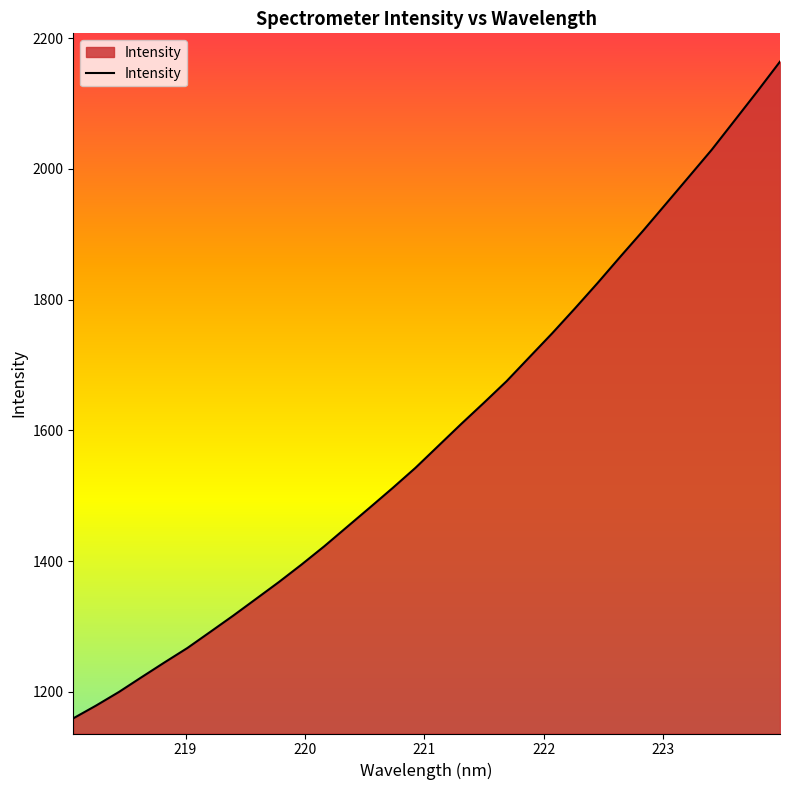

What is the maximum value shown in the chart?

2164.0